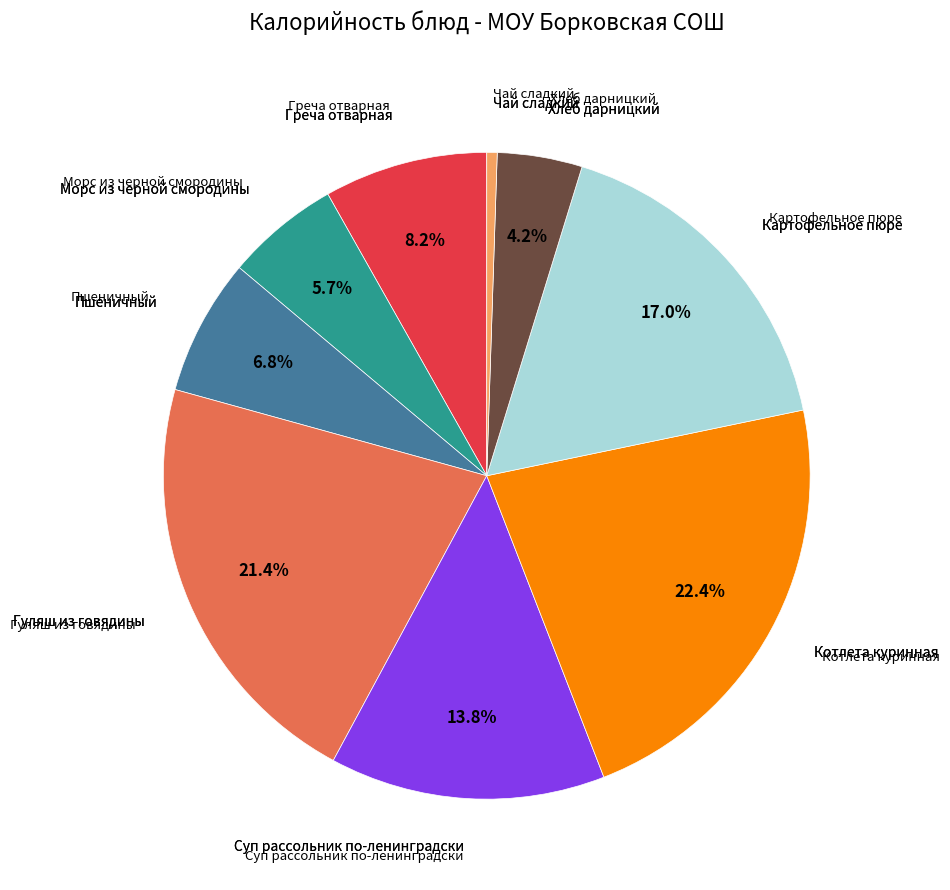

Is there any slice that represents more than half of the pie?

No